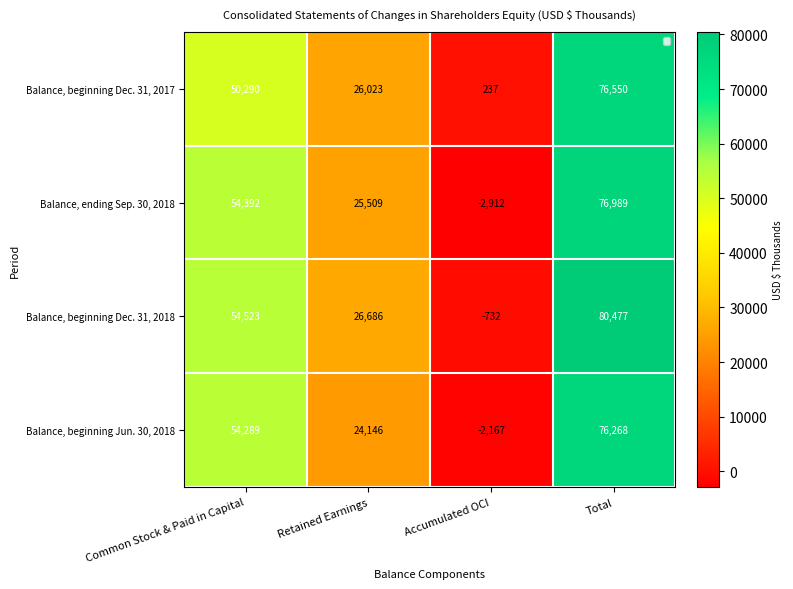

What is the spread (max minus min) of values at Accumulated OCI?

3149